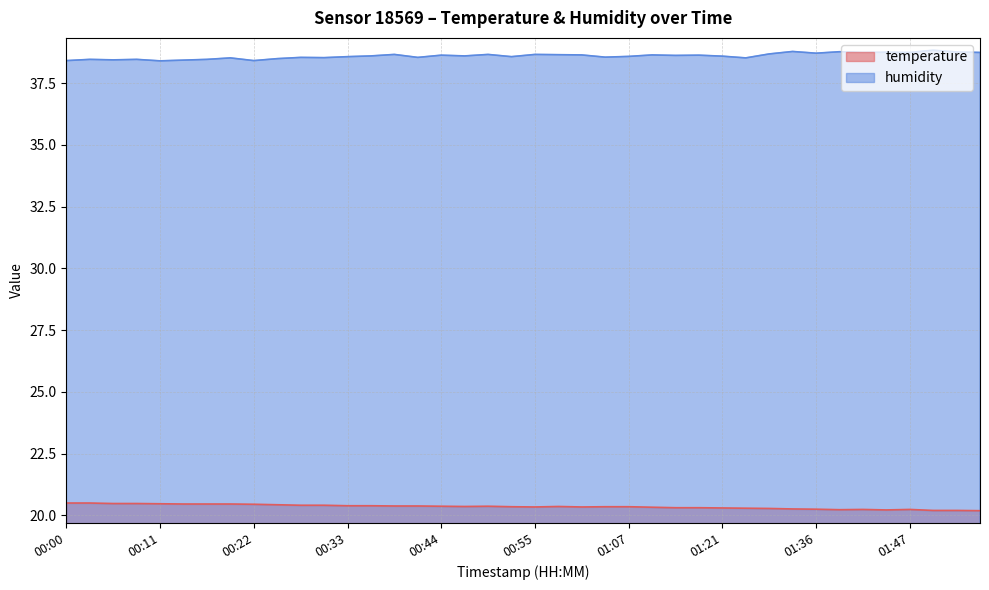

The humidity series shows 38.7 at 00:39. True or false?

True